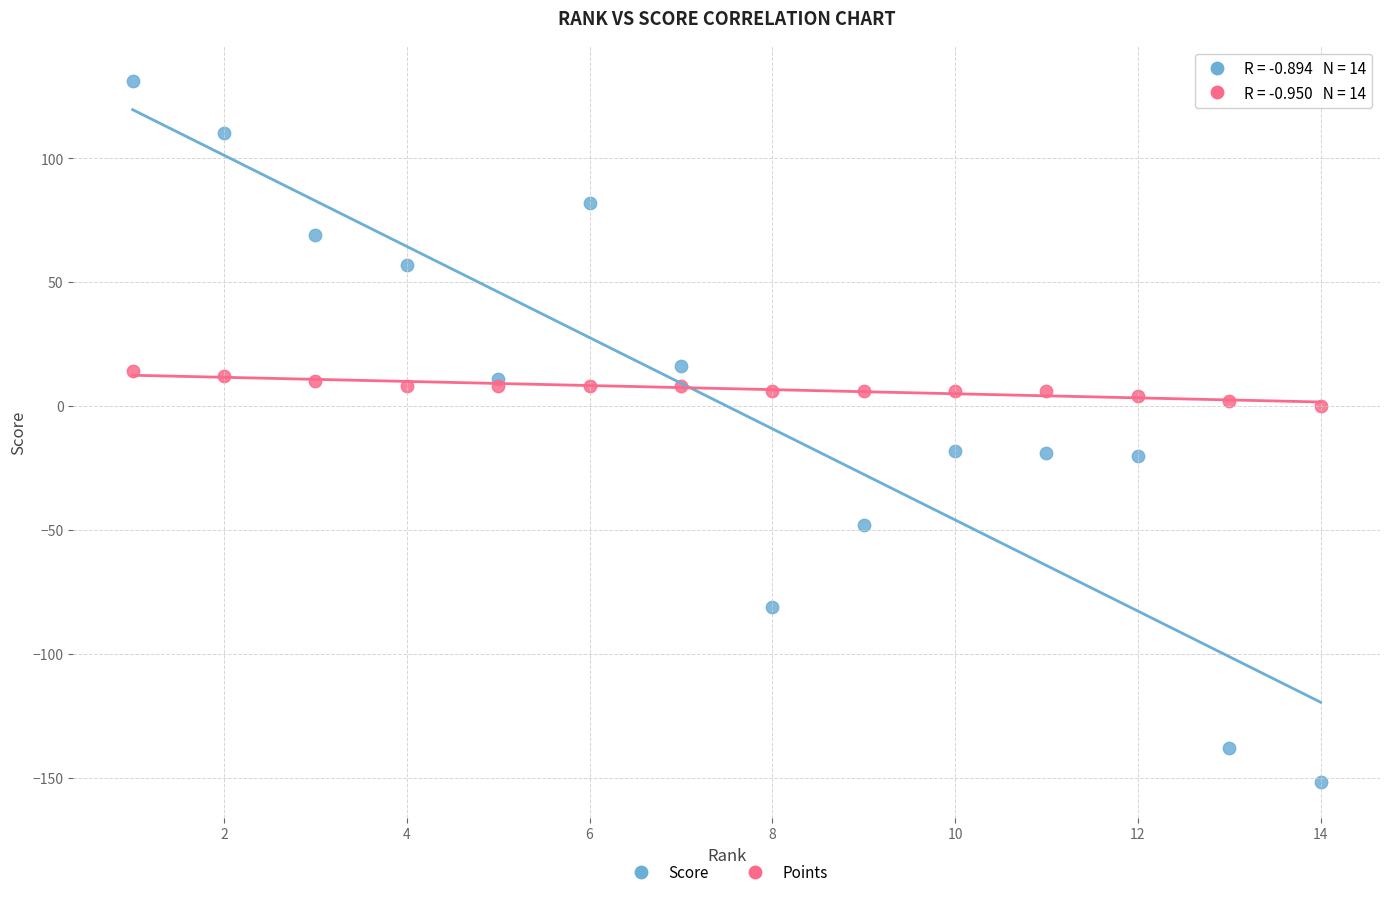

Which series contains the lowest Y value?

Score